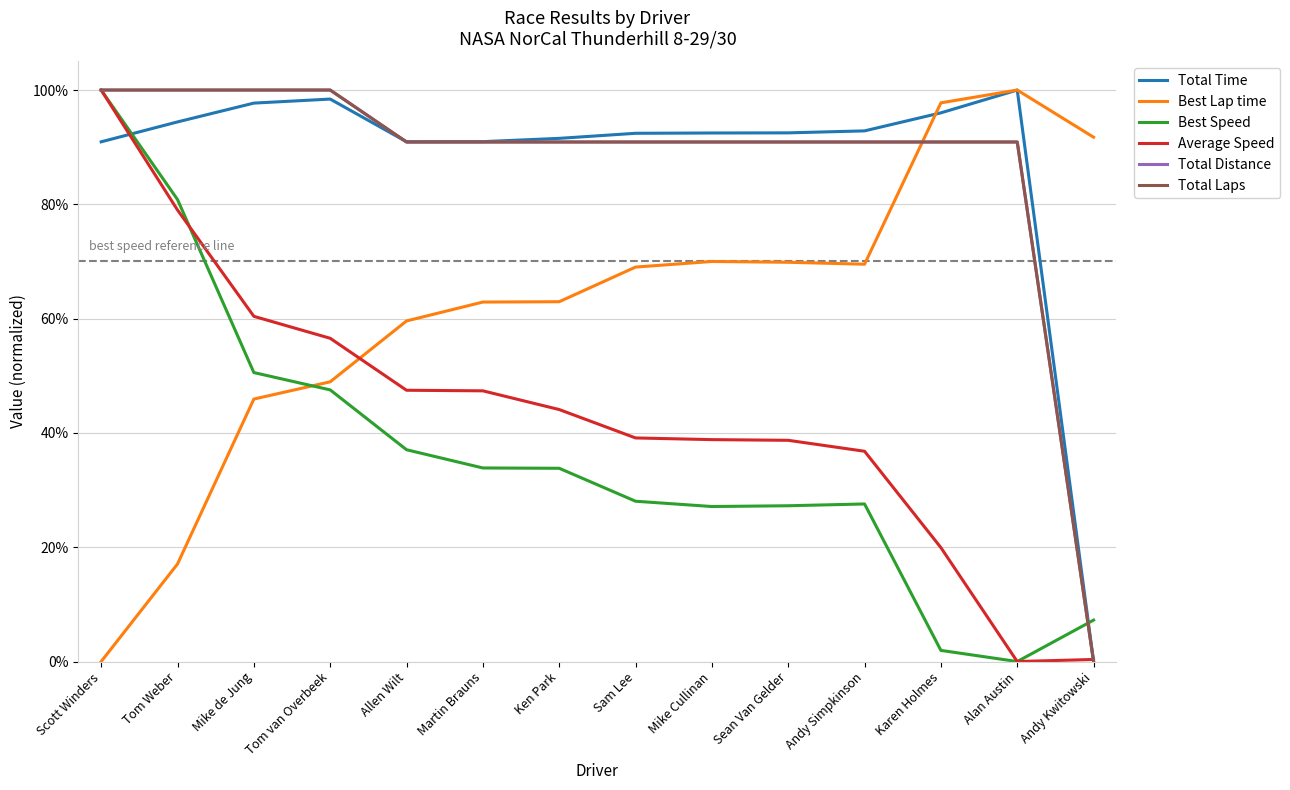

Does the chart have visible grid lines?

Yes